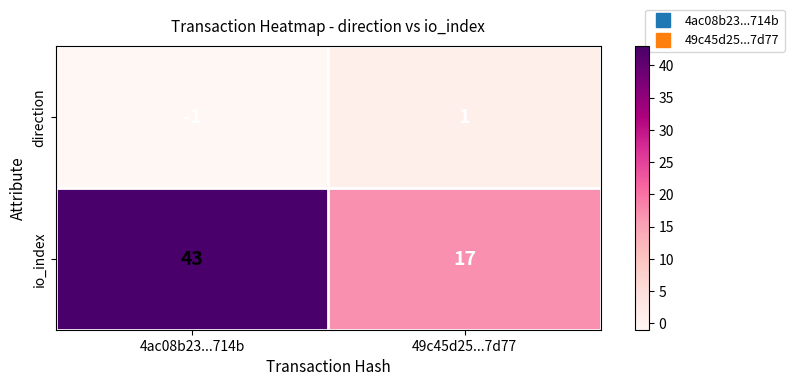

Rank the series by their maximum value, from highest to lowest.

io_index, direction